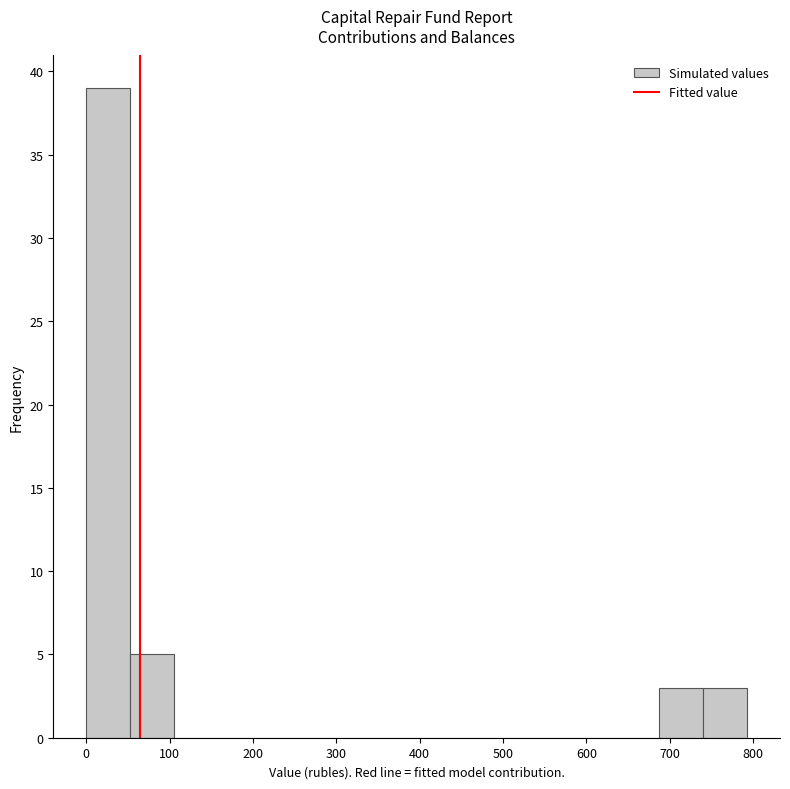

How tall is the bar that spans 740 to 790 on the x-axis? Neither the bar edges nor the heights are printed on the chart, so give them approximately, as read against the axes.

3